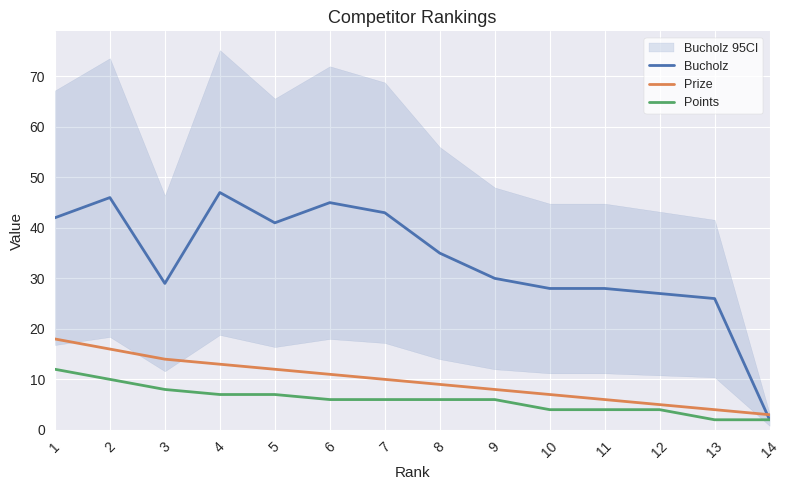

Reading left to right, list all the values displayed in this chart.

Bucholz: 42	46	29	47	41	45	43	35	30	28	28	27	26	2
Prize: 18	16	14	13	12	11	10	9	8	7	6	5	4	3
Points: 12	10	8	7	7	6	6	6	6	4	4	4	2	2